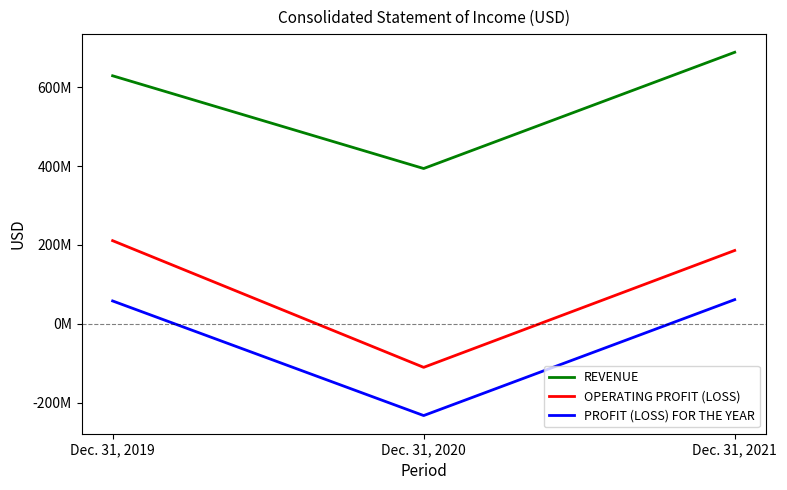

Does the chart display data point markers on the line(s)?

No